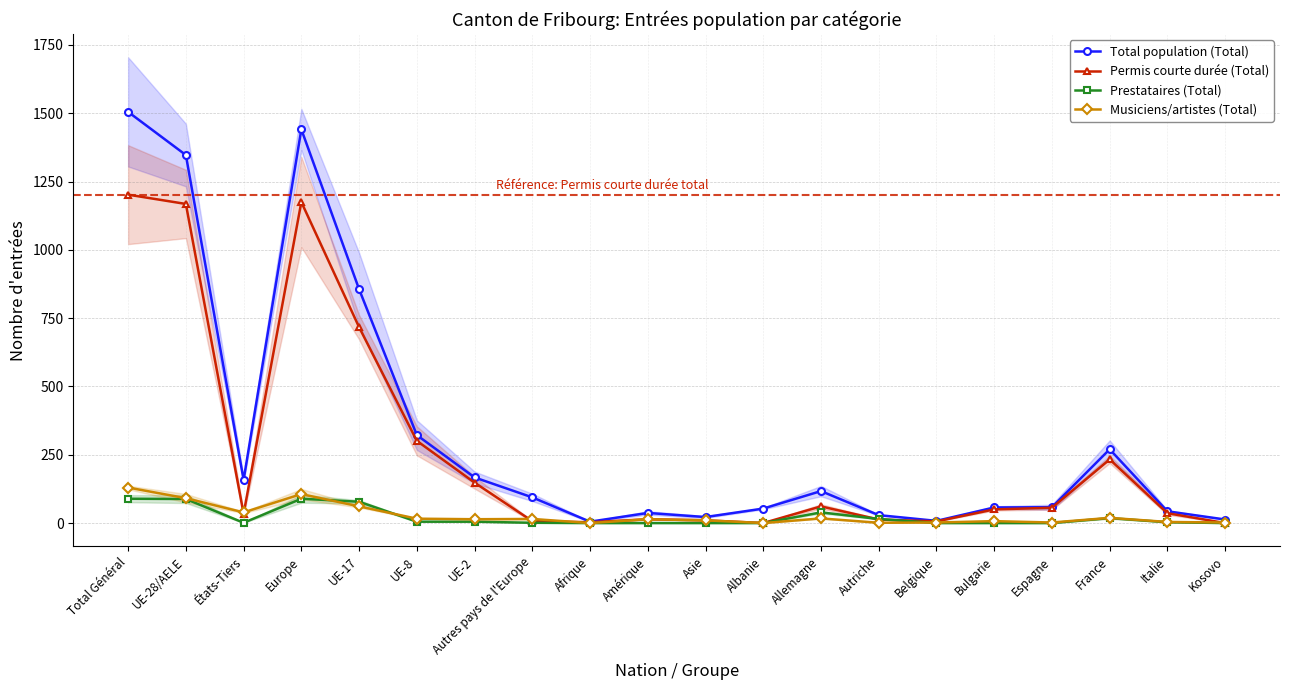

At which category does Prestataires (Total) reach its first local valley?

États-Tiers